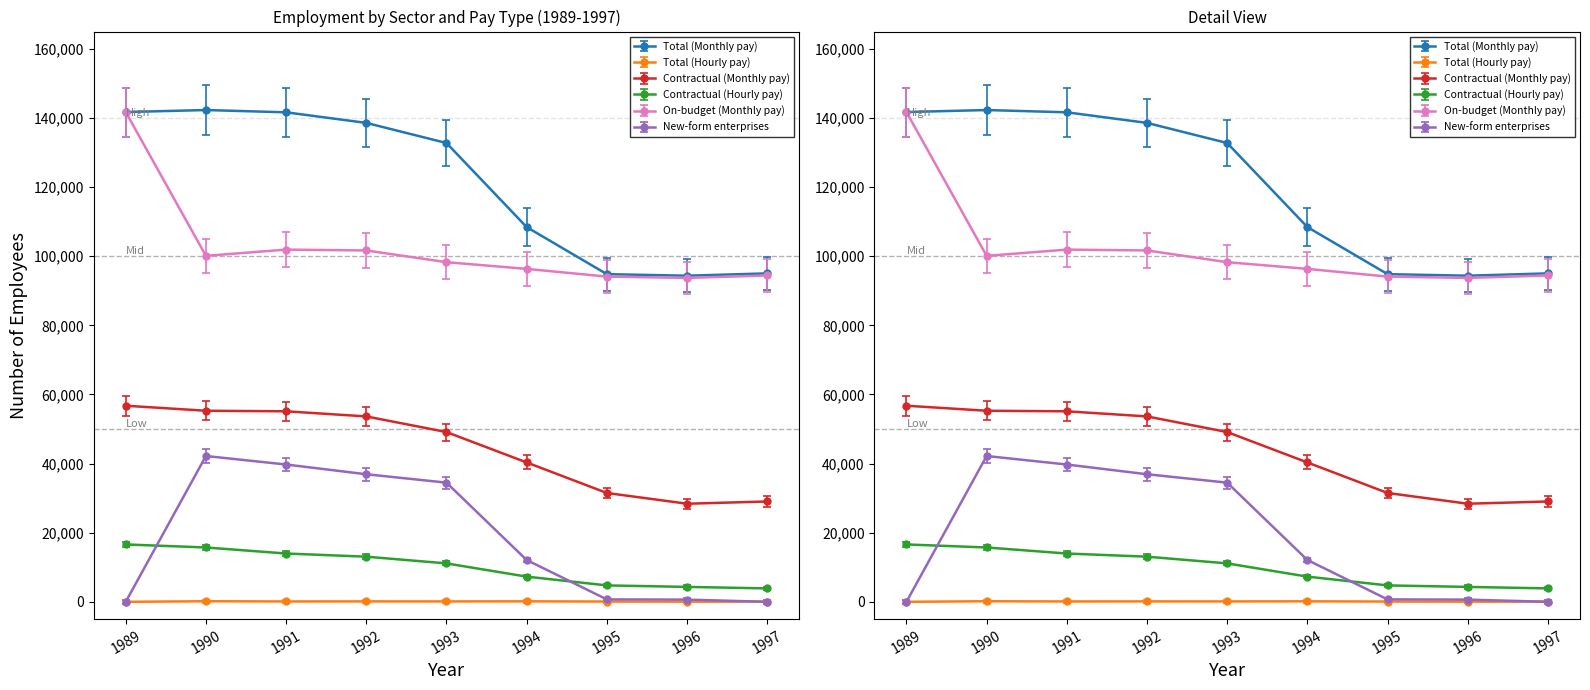

What is the value of the Contractual (Monthly pay) point at the 8th from the left?

28385